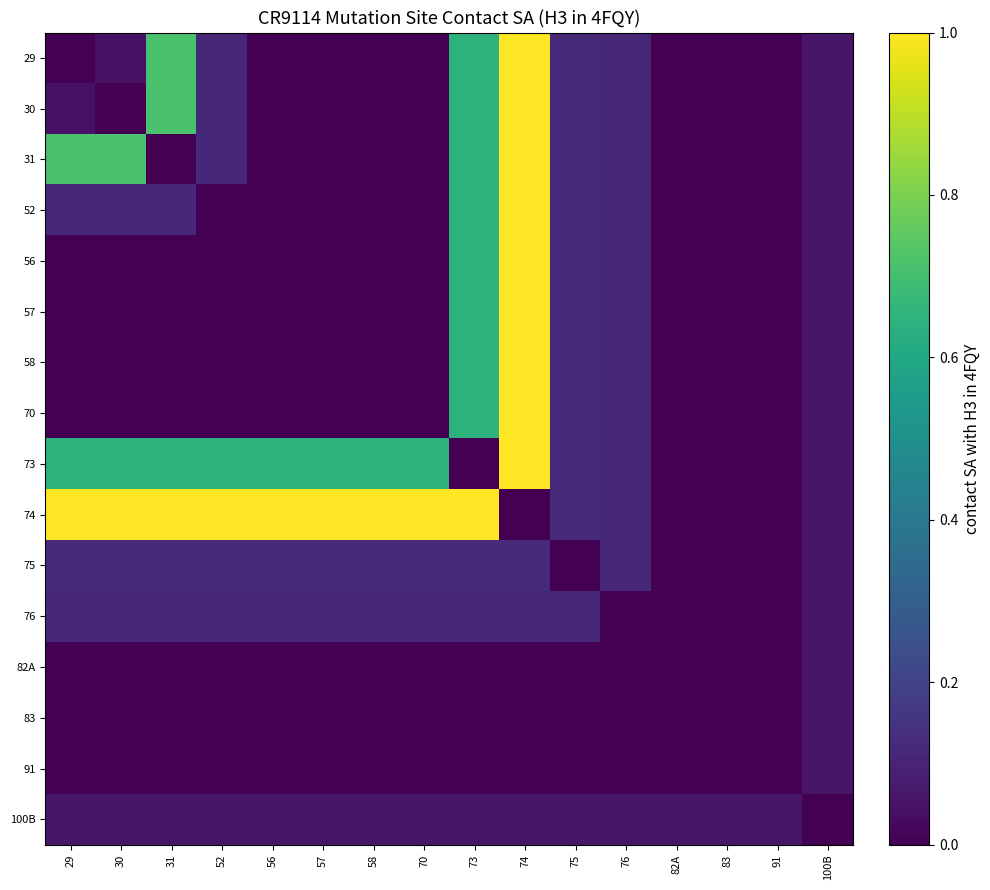

Reading right to left, transcribe all the data shown in this chart.

29: 100B=0.1	91=0.0	83=0.0	82A=0.0	76=0.1	75=0.1	74=1.0	73=0.6	70=0.0	58=0.0	57=0.0	56=0.0	52=0.1	31=0.7	30=0.0	29=0.0
30: 100B=0.1	91=0.0	83=0.0	82A=0.0	76=0.1	75=0.1	74=1.0	73=0.6	70=0.0	58=0.0	57=0.0	56=0.0	52=0.1	31=0.7	30=0.0	29=0.0
31: 100B=0.1	91=0.0	83=0.0	82A=0.0	76=0.1	75=0.1	74=1.0	73=0.6	70=0.0	58=0.0	57=0.0	56=0.0	52=0.1	31=0.0	30=0.7	29=0.7
52: 100B=0.1	91=0.0	83=0.0	82A=0.0	76=0.1	75=0.1	74=1.0	73=0.6	70=0.0	58=0.0	57=0.0	56=0.0	52=0.0	31=0.1	30=0.1	29=0.1
56: 100B=0.1	91=0.0	83=0.0	82A=0.0	76=0.1	75=0.1	74=1.0	73=0.6	70=0.0	58=0.0	57=0.0	56=0.0	52=0.0	31=0.0	30=0.0	29=0.0
57: 100B=0.1	91=0.0	83=0.0	82A=0.0	76=0.1	75=0.1	74=1.0	73=0.6	70=0.0	58=0.0	57=0.0	56=0.0	52=0.0	31=0.0	30=0.0	29=0.0
58: 100B=0.1	91=0.0	83=0.0	82A=0.0	76=0.1	75=0.1	74=1.0	73=0.6	70=0.0	58=0.0	57=0.0	56=0.0	52=0.0	31=0.0	30=0.0	29=0.0
70: 100B=0.1	91=0.0	83=0.0	82A=0.0	76=0.1	75=0.1	74=1.0	73=0.6	70=0.0	58=0.0	57=0.0	56=0.0	52=0.0	31=0.0	30=0.0	29=0.0
73: 100B=0.1	91=0.0	83=0.0	82A=0.0	76=0.1	75=0.1	74=1.0	73=0.0	70=0.6	58=0.6	57=0.6	56=0.6	52=0.6	31=0.6	30=0.6	29=0.6
74: 100B=0.1	91=0.0	83=0.0	82A=0.0	76=0.1	75=0.1	74=0.0	73=1.0	70=1.0	58=1.0	57=1.0	56=1.0	52=1.0	31=1.0	30=1.0	29=1.0
75: 100B=0.1	91=0.0	83=0.0	82A=0.0	76=0.1	75=0.0	74=0.1	73=0.1	70=0.1	58=0.1	57=0.1	56=0.1	52=0.1	31=0.1	30=0.1	29=0.1
76: 100B=0.1	91=0.0	83=0.0	82A=0.0	76=0.0	75=0.1	74=0.1	73=0.1	70=0.1	58=0.1	57=0.1	56=0.1	52=0.1	31=0.1	30=0.1	29=0.1
82A: 100B=0.1	91=0.0	83=0.0	82A=0.0	76=0.0	75=0.0	74=0.0	73=0.0	70=0.0	58=0.0	57=0.0	56=0.0	52=0.0	31=0.0	30=0.0	29=0.0
83: 100B=0.1	91=0.0	83=0.0	82A=0.0	76=0.0	75=0.0	74=0.0	73=0.0	70=0.0	58=0.0	57=0.0	56=0.0	52=0.0	31=0.0	30=0.0	29=0.0
91: 100B=0.1	91=0.0	83=0.0	82A=0.0	76=0.0	75=0.0	74=0.0	73=0.0	70=0.0	58=0.0	57=0.0	56=0.0	52=0.0	31=0.0	30=0.0	29=0.0
100B: 100B=0.0	91=0.1	83=0.1	82A=0.1	76=0.1	75=0.1	74=0.1	73=0.1	70=0.1	58=0.1	57=0.1	56=0.1	52=0.1	31=0.1	30=0.1	29=0.1